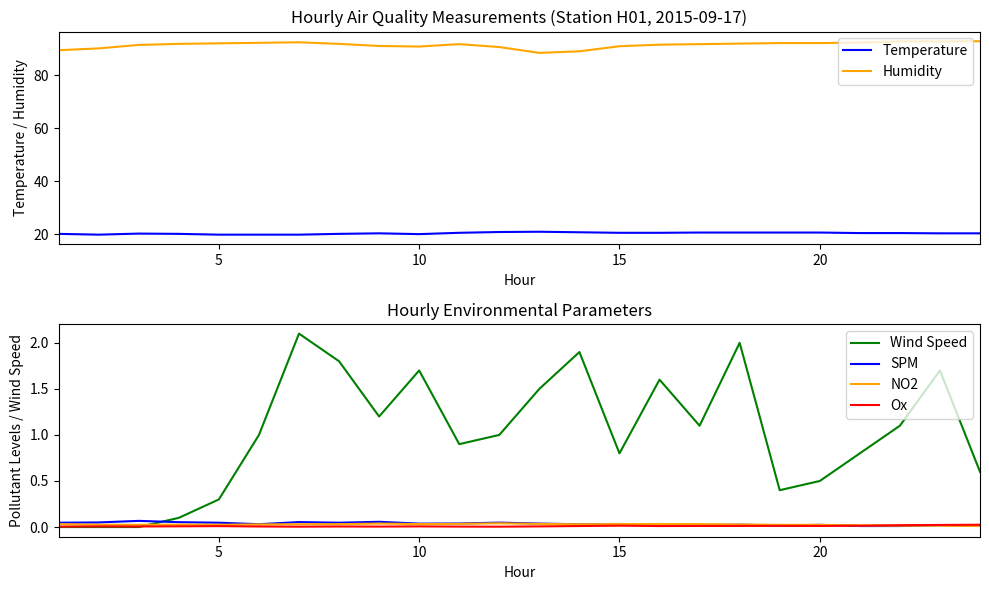

Does the chart display data point markers on the line(s)?

No